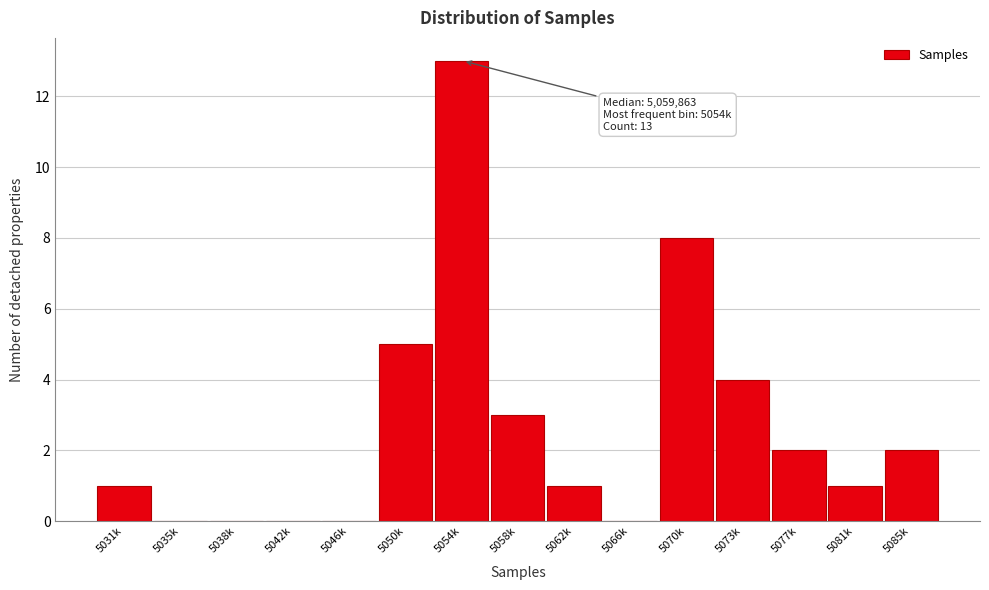

Reading left to right, what are all the values shown in this chart?

5031k=1	5035k=0	5038k=0	5042k=0	5046k=0	5050k=5	5054k=13	5058k=3	5062k=1	5066k=0	5070k=8	5073k=4	5077k=2	5081k=1	5085k=2